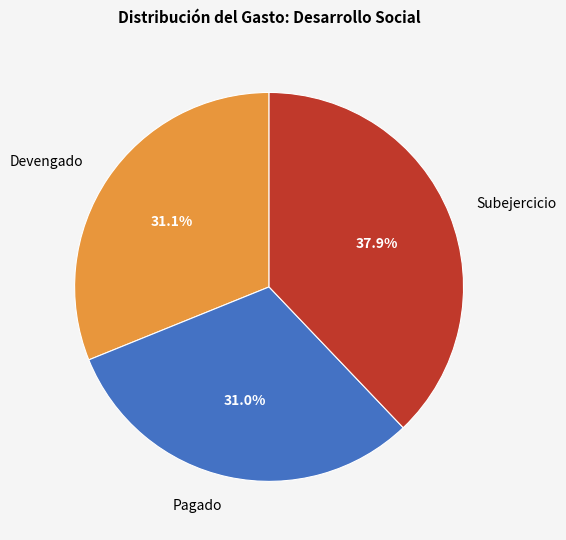

Between Pagado and Subejercicio, which is larger?

Subejercicio